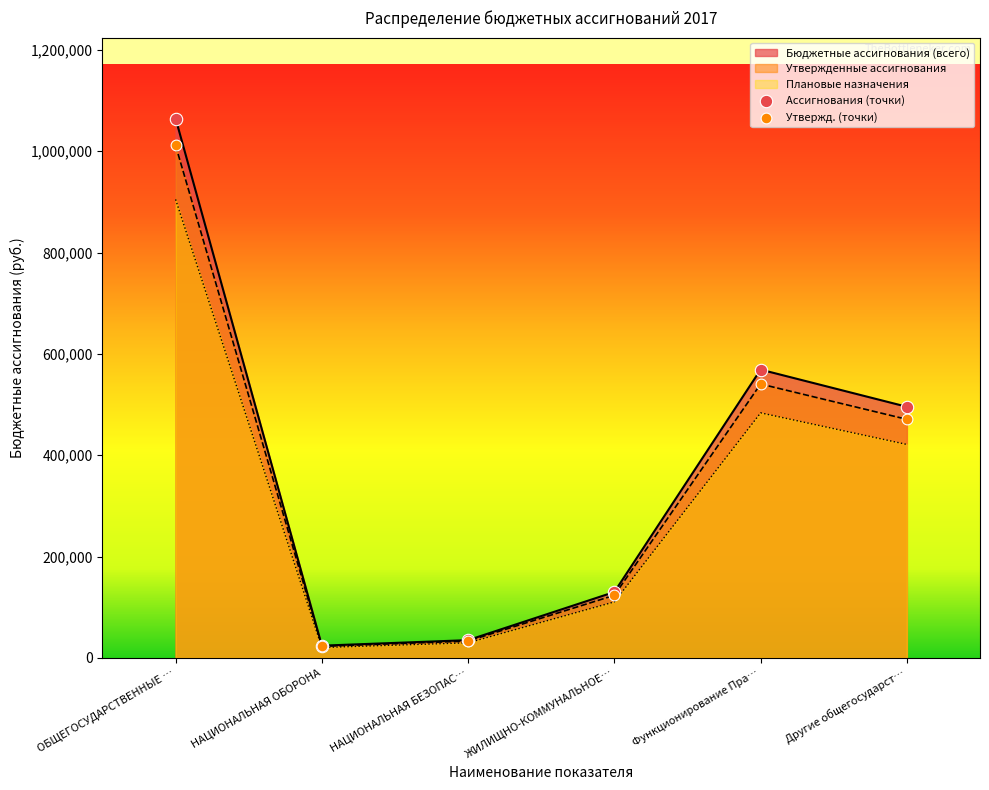

Which series has the widest spread of values?

Бюджетные ассигнования (всего)